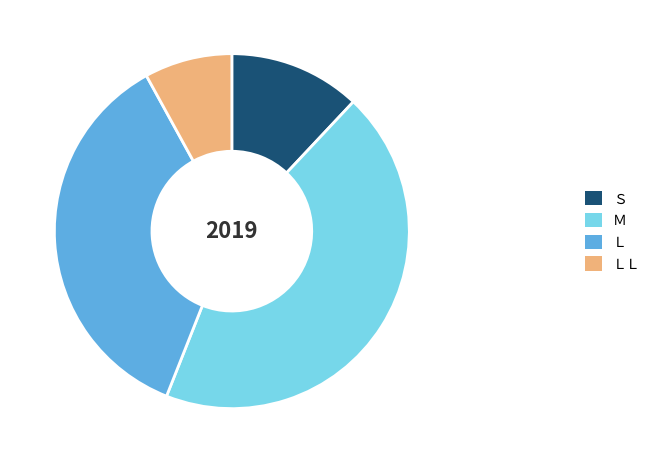

The ＬＬ slice represents 14% of the pie. True or false?

False